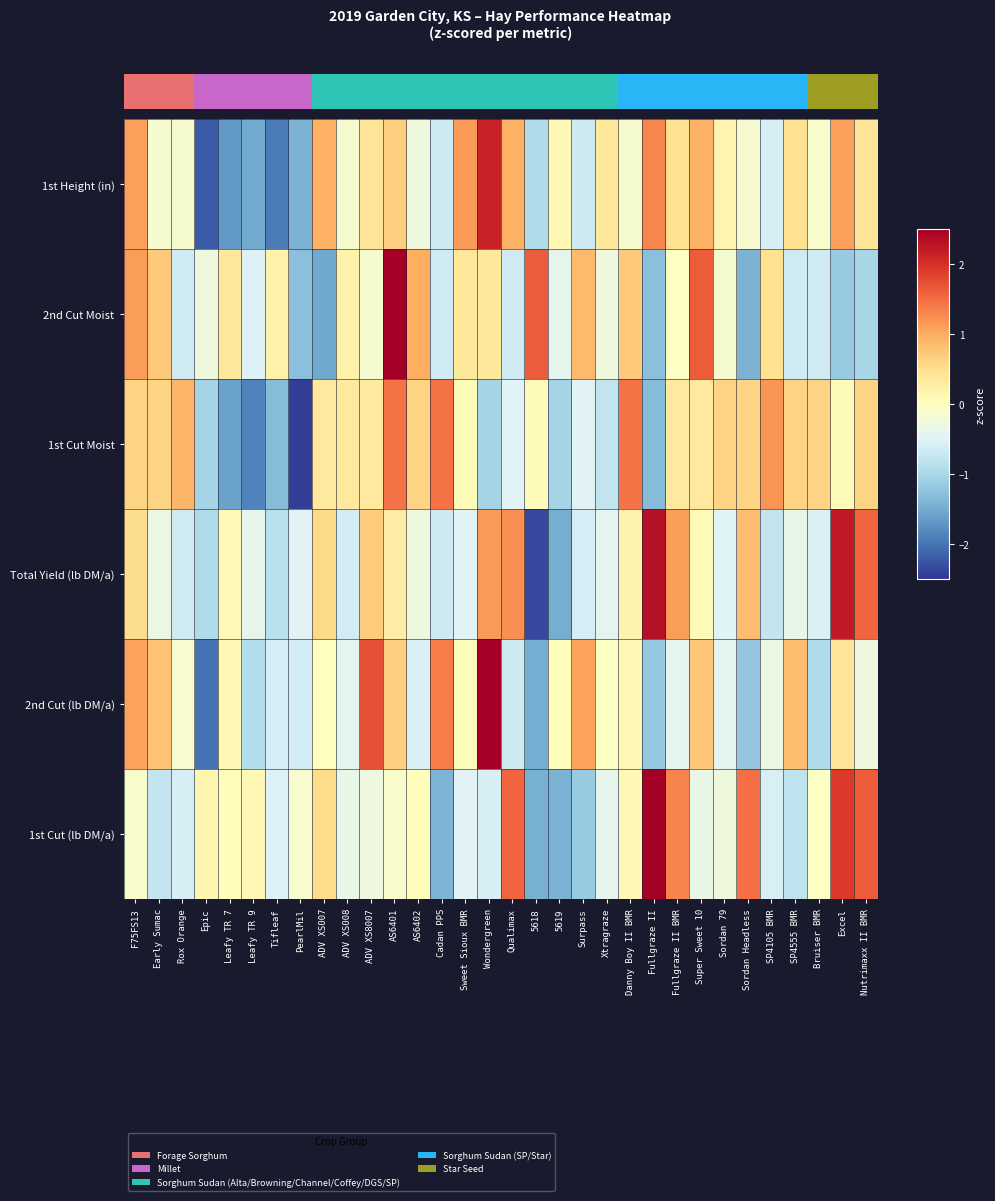

List the series in order of their peak value, highest first.

2nd Cut (lb DM/a), 2nd Cut Moist, 1st Cut (lb DM/a), Total Yield (lb DM/a), 1st Height (in), 1st Cut Moist